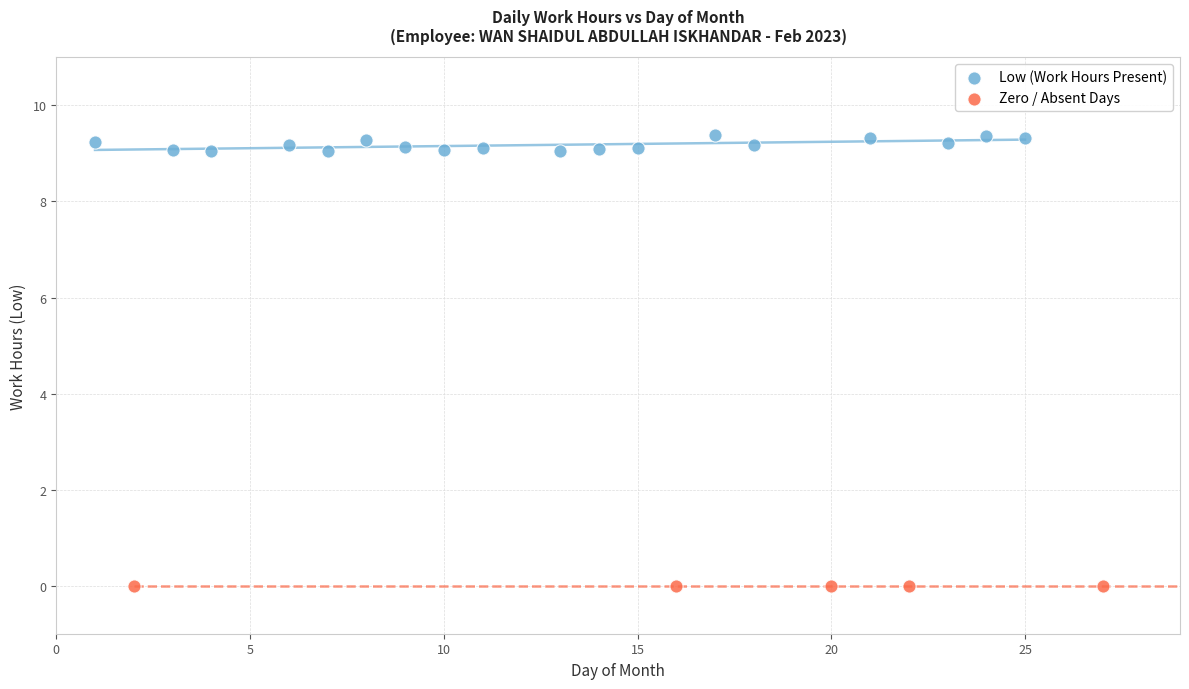

Which series reaches the maximum Y coordinate?

Low (Work Hours Present)